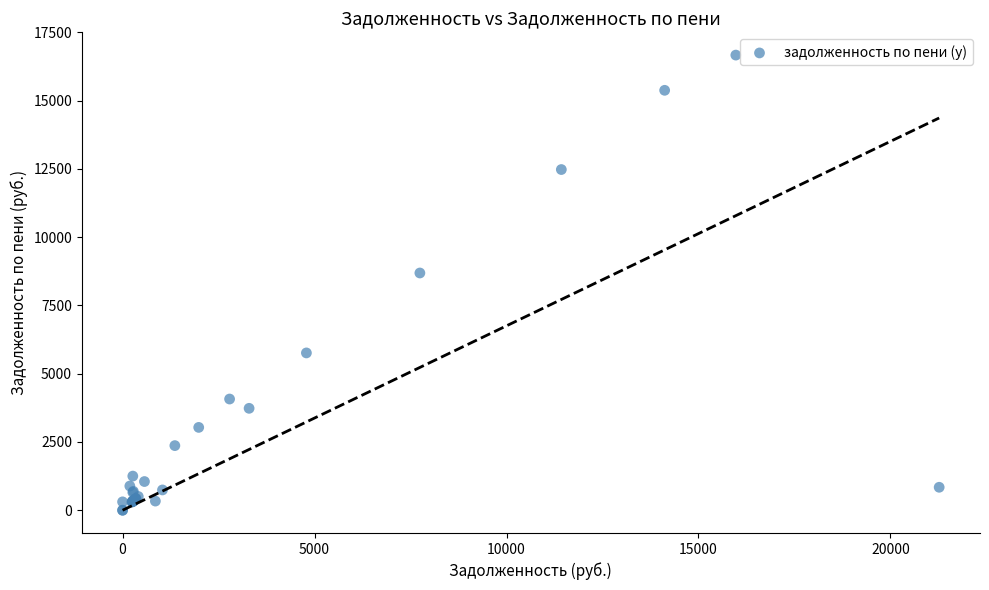

What Y value in the scatter plot is closest to 8335?

8689.9